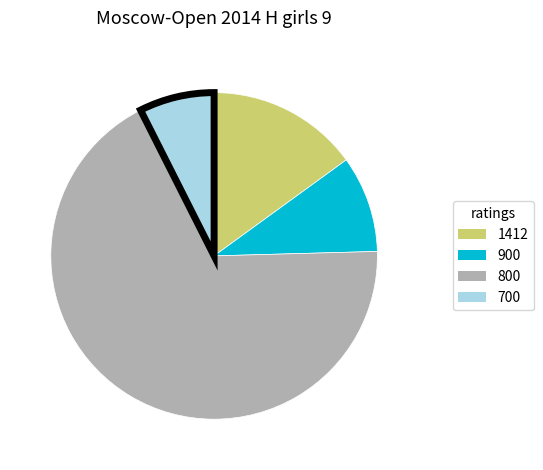

True or false: 900 accounts for 1% of the total.

False